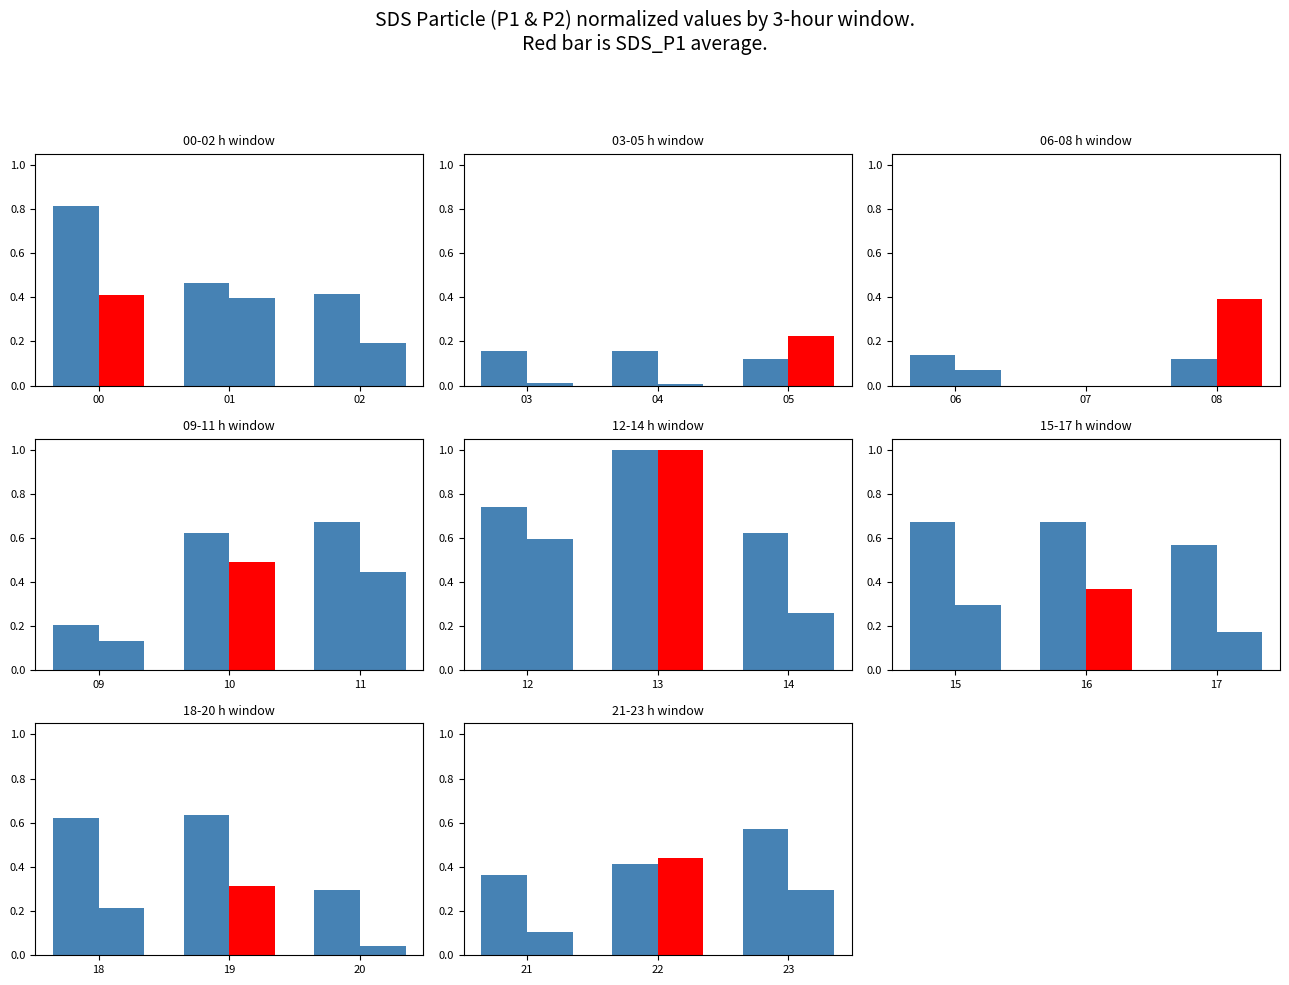

What are all the series names shown in the legend?

SDS_P2, SDS_P1